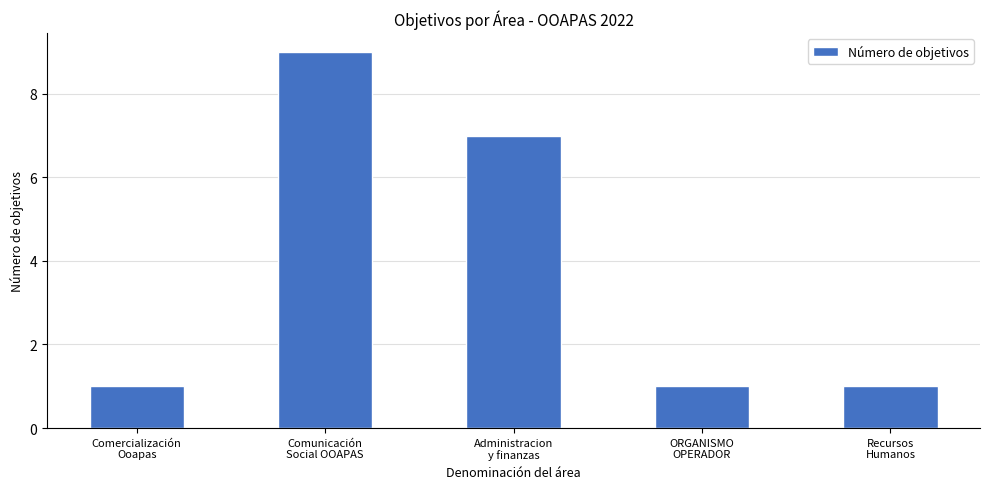

What is the approximate value at ORGANISMO
OPERADOR?

1